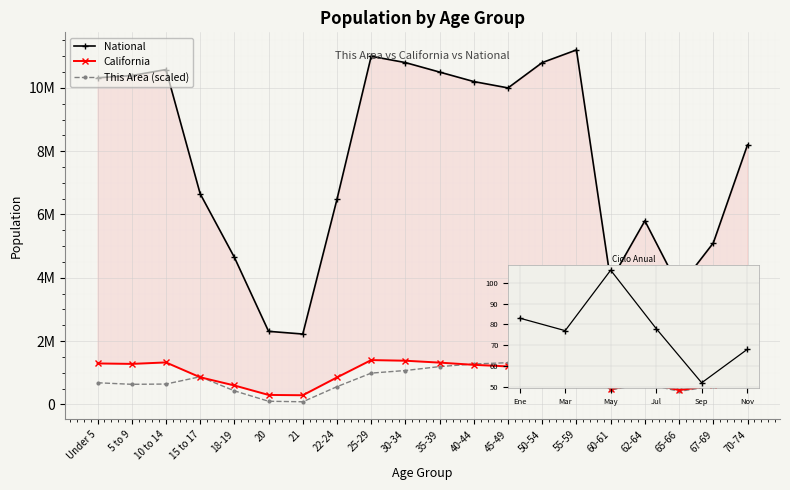

What is the difference between the maximum and minimum values in the This Area (scaled) series?

1317647.1